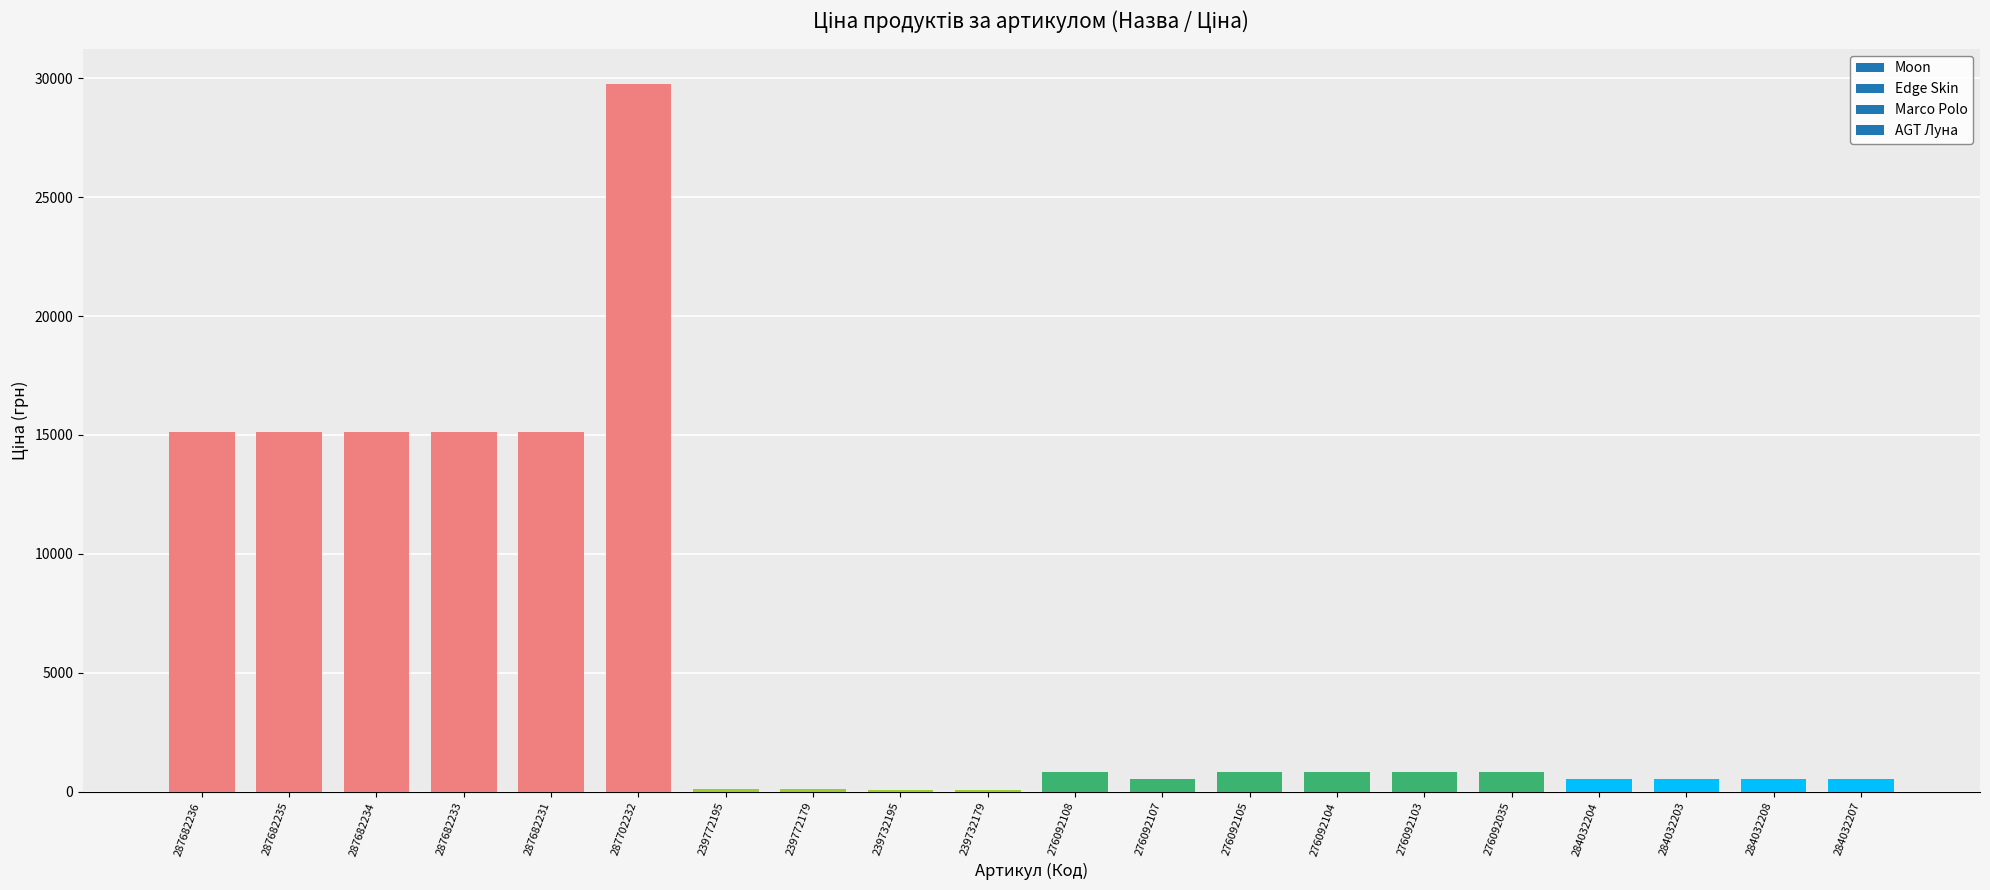

Which label corresponds to the largest value in the chart?

287702232